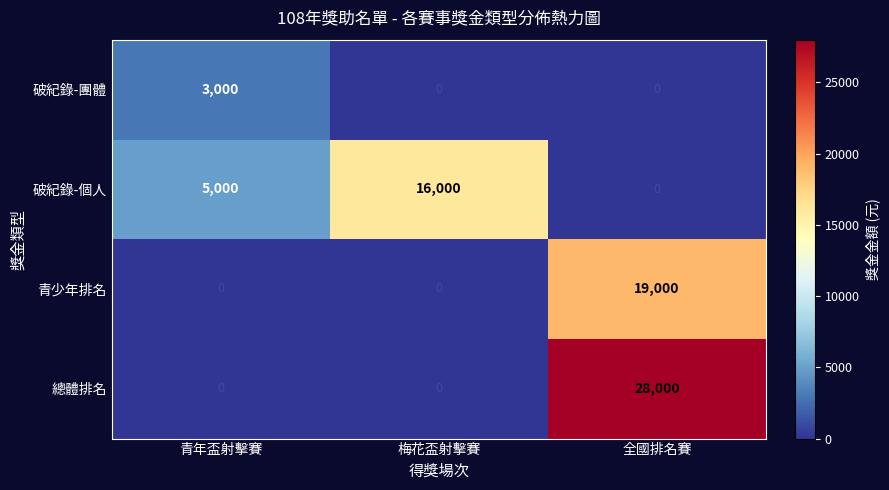

Is it true that 青少年排名 equals 0 at 青年盃射擊賽?

True